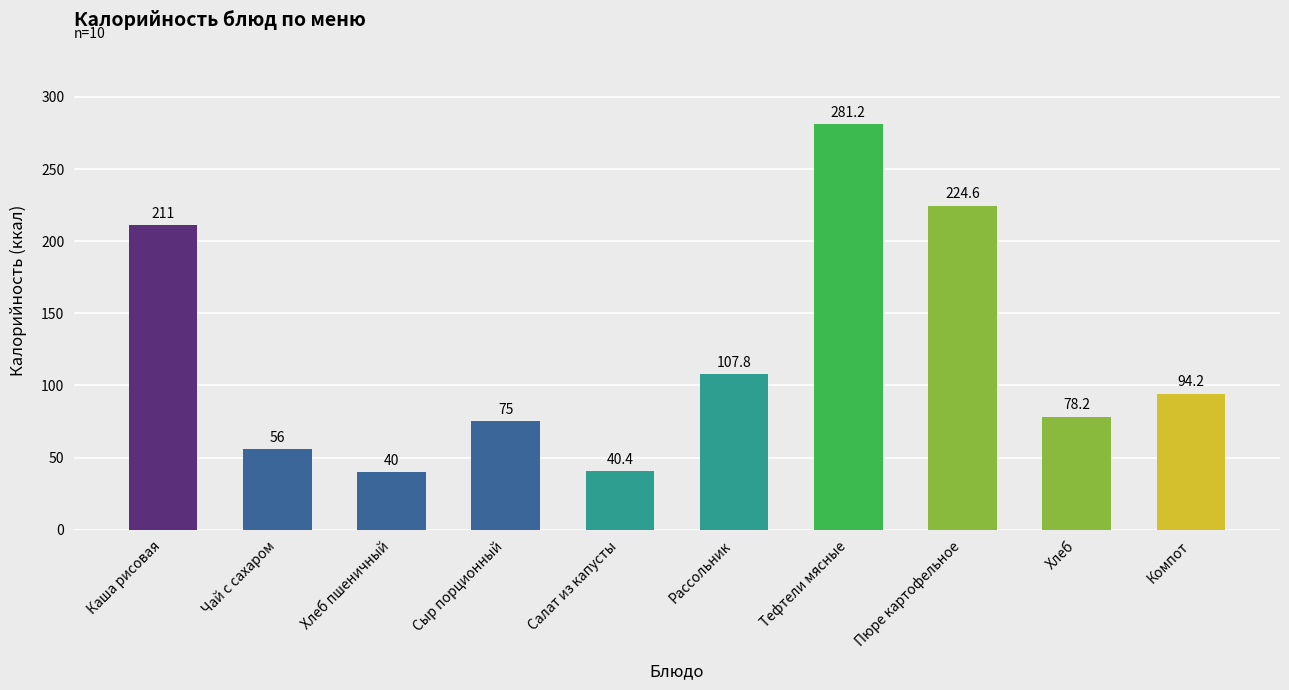

Which label corresponds to the largest value in the chart?

Тефтели мясные